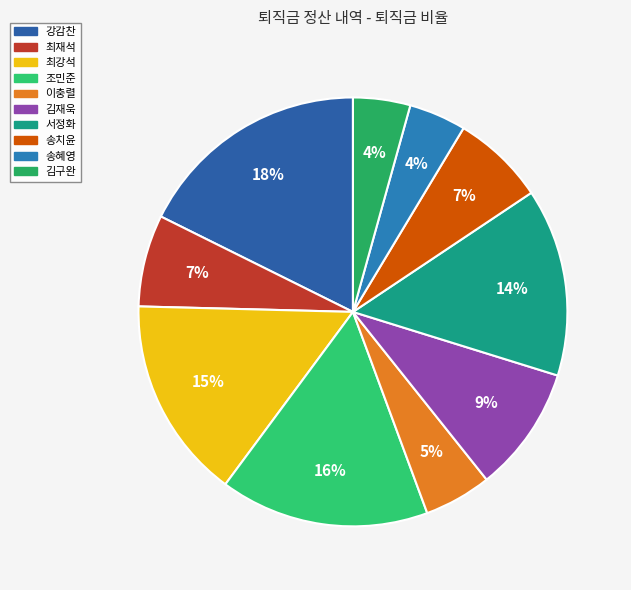

Is there any slice that represents more than half of the pie?

No